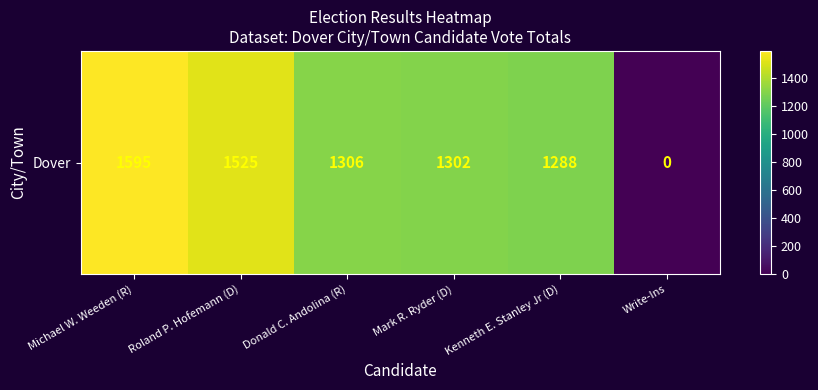

Reading right to left, what are all the values shown in this chart?

0	1288	1302	1306	1525	1595